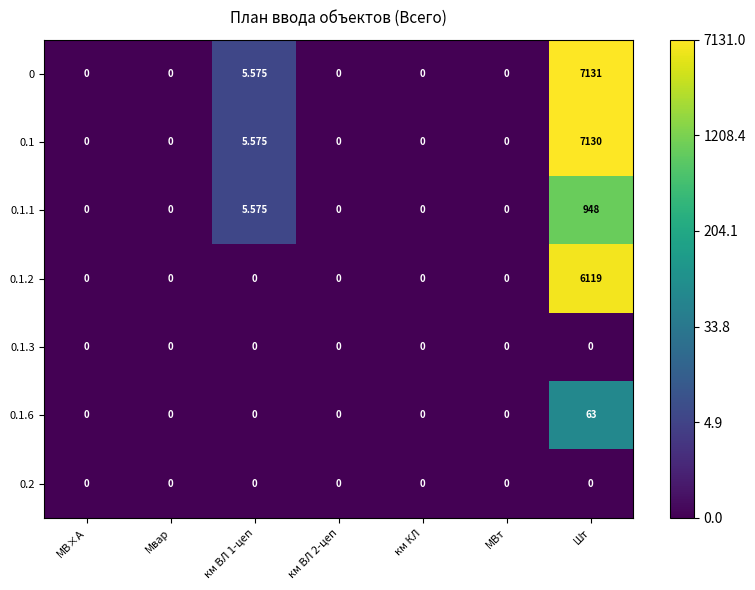

At which category is the sum across all series the highest?

Шт